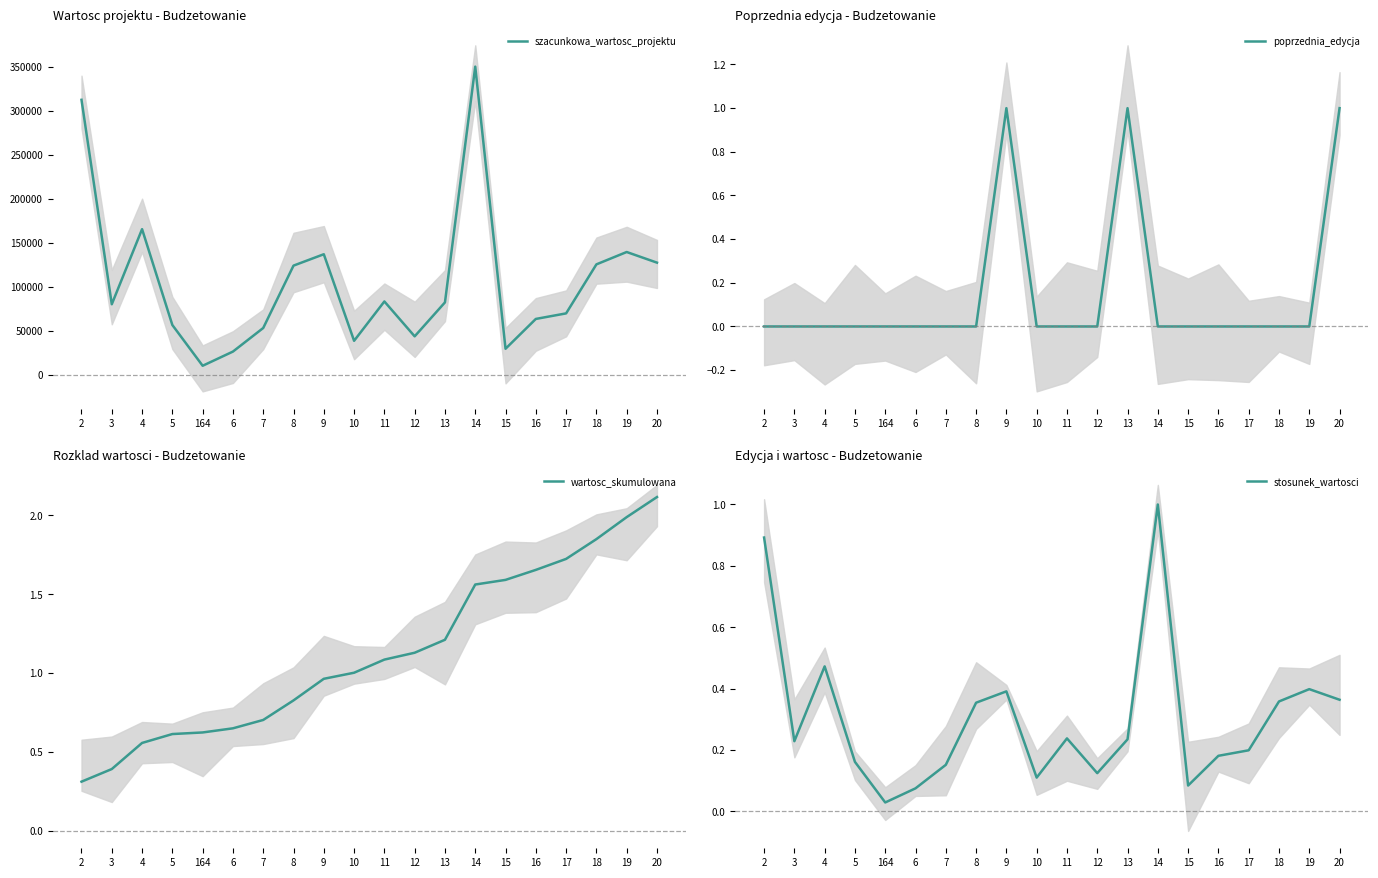

At which category is the sum across all series the highest?

14